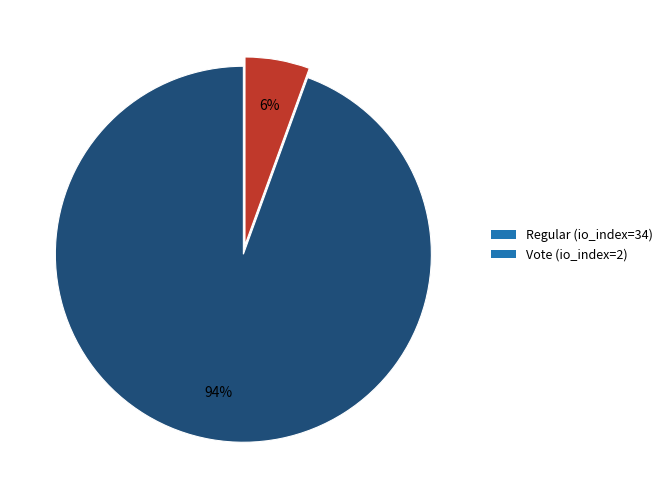

Combined, do Vote (io_index=2) and Regular (io_index=34) account for over 50%?

Yes